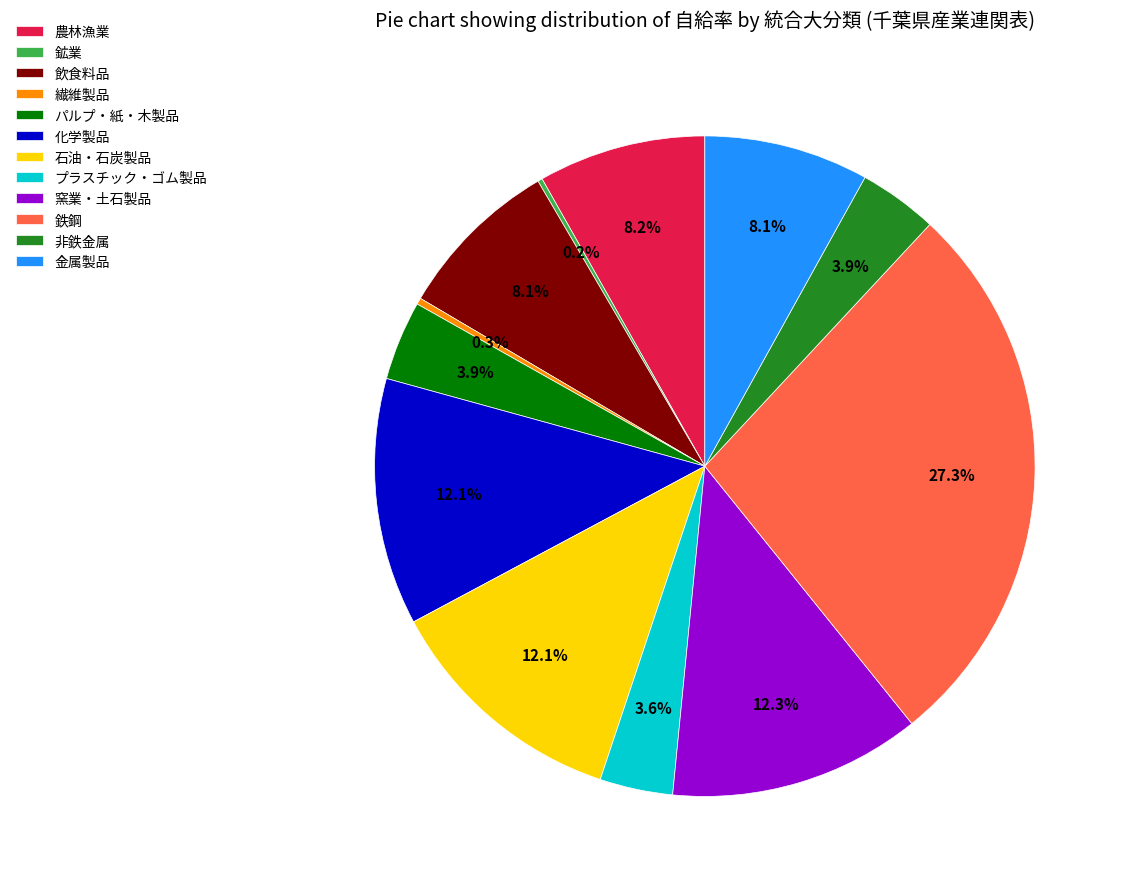

Does any single category account for the majority?

No